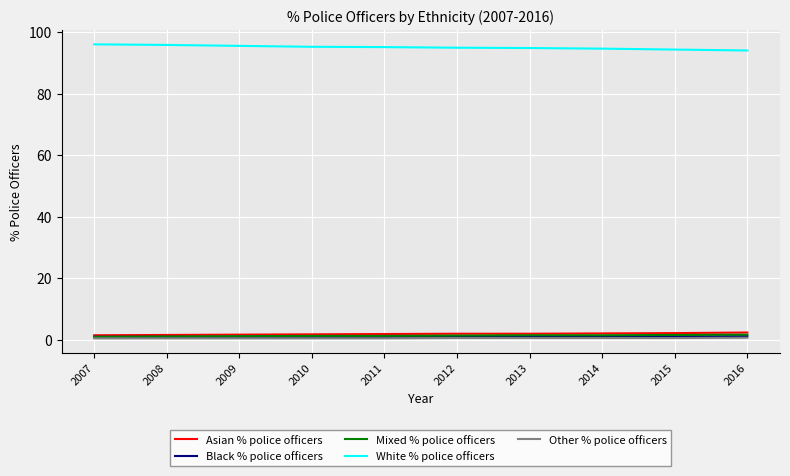

What is the difference between the second highest and minimum values in the Asian % police officers series?

0.7